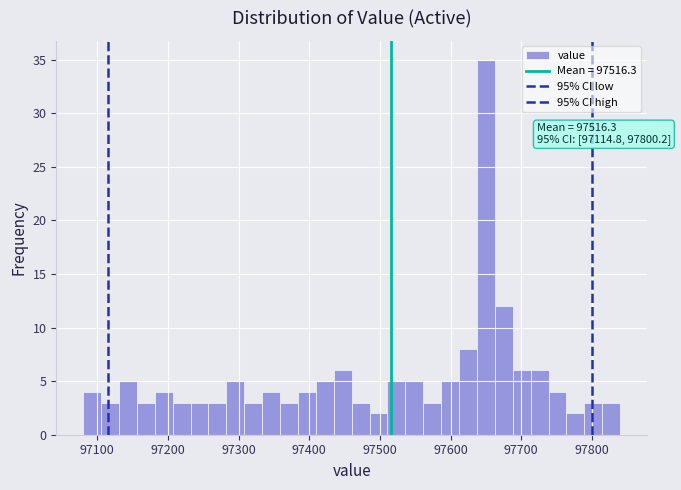

Around what value on the x-axis is the tallest bar? Give the approximate position of its centre, as read against the axis.

97650